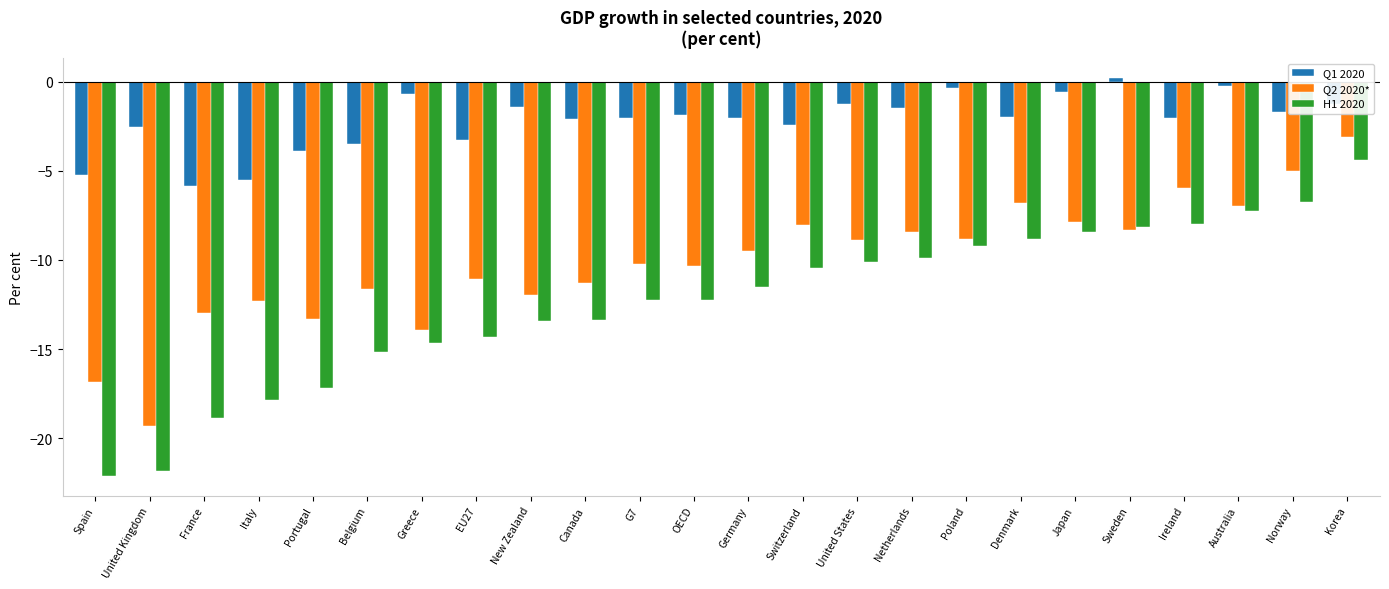

Is the value of Q2 2020* at Japan greater than the value of H1 2020 at Denmark?

Yes